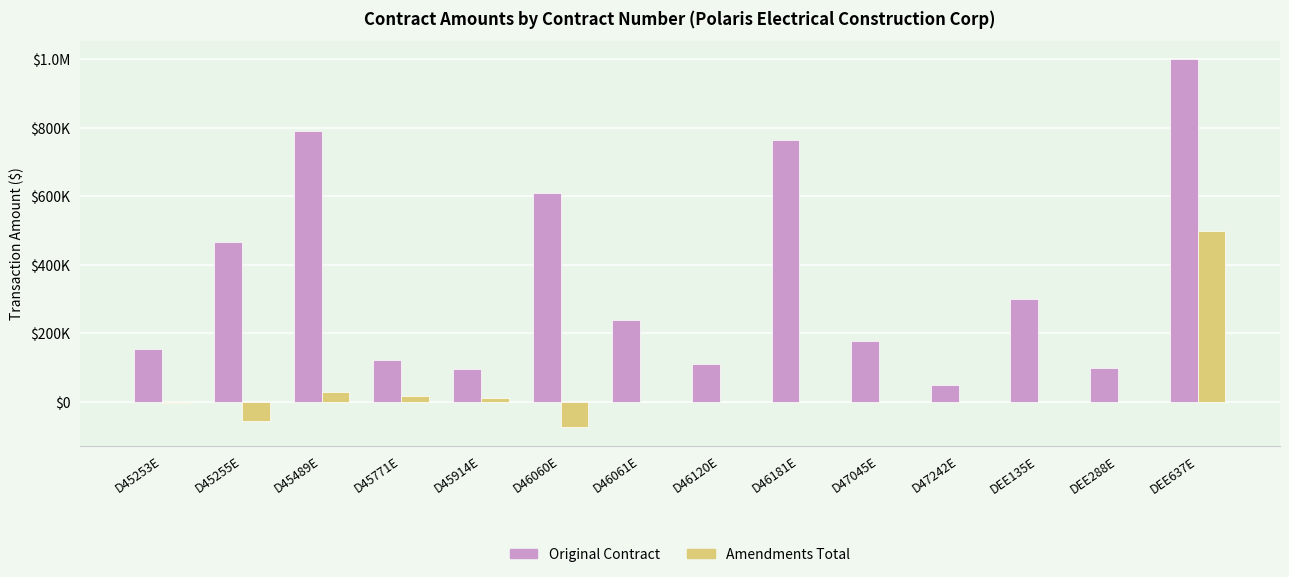

What is the approximate value of Original Contract at D46181E, to the nearest 10?

763190